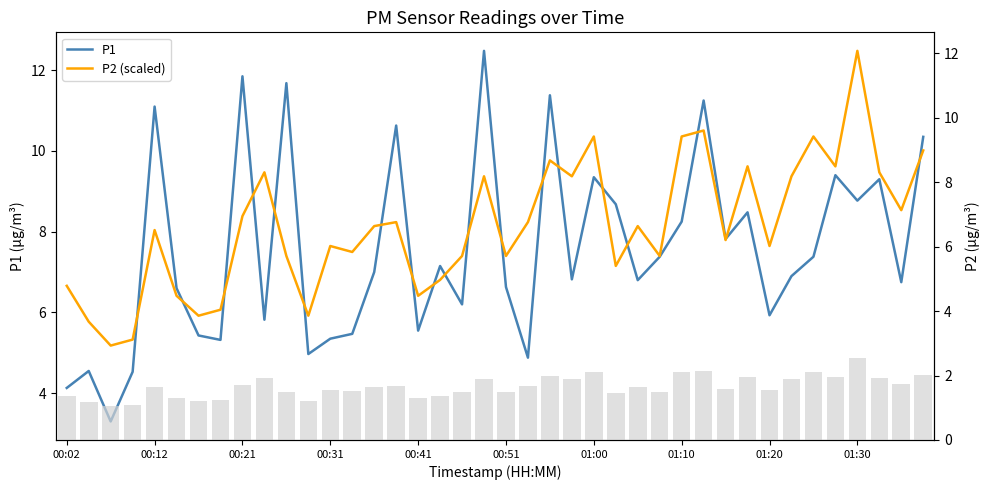

What is the difference between the maximum and minimum values in the P2 series?

1.5